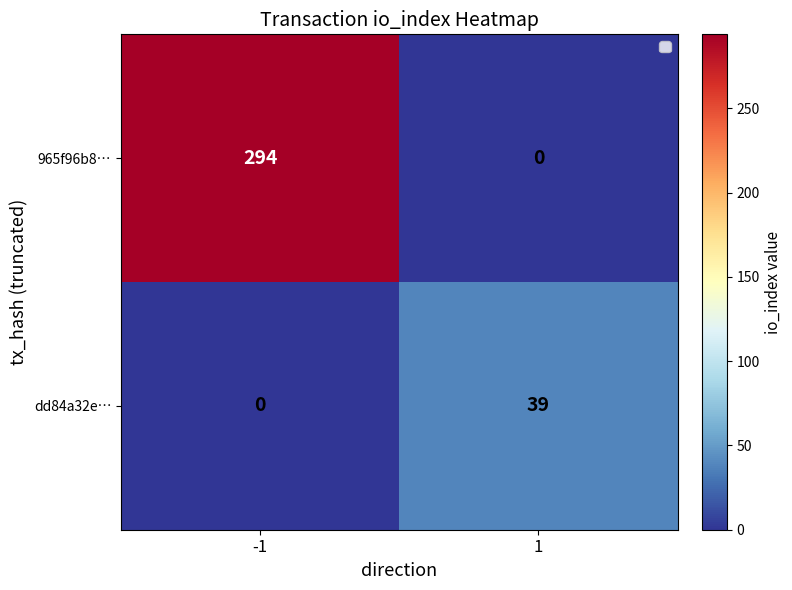

Reading left to right, extract all data points from this chart.

965f96b8…: 294	0
dd84a32e…: 0	39